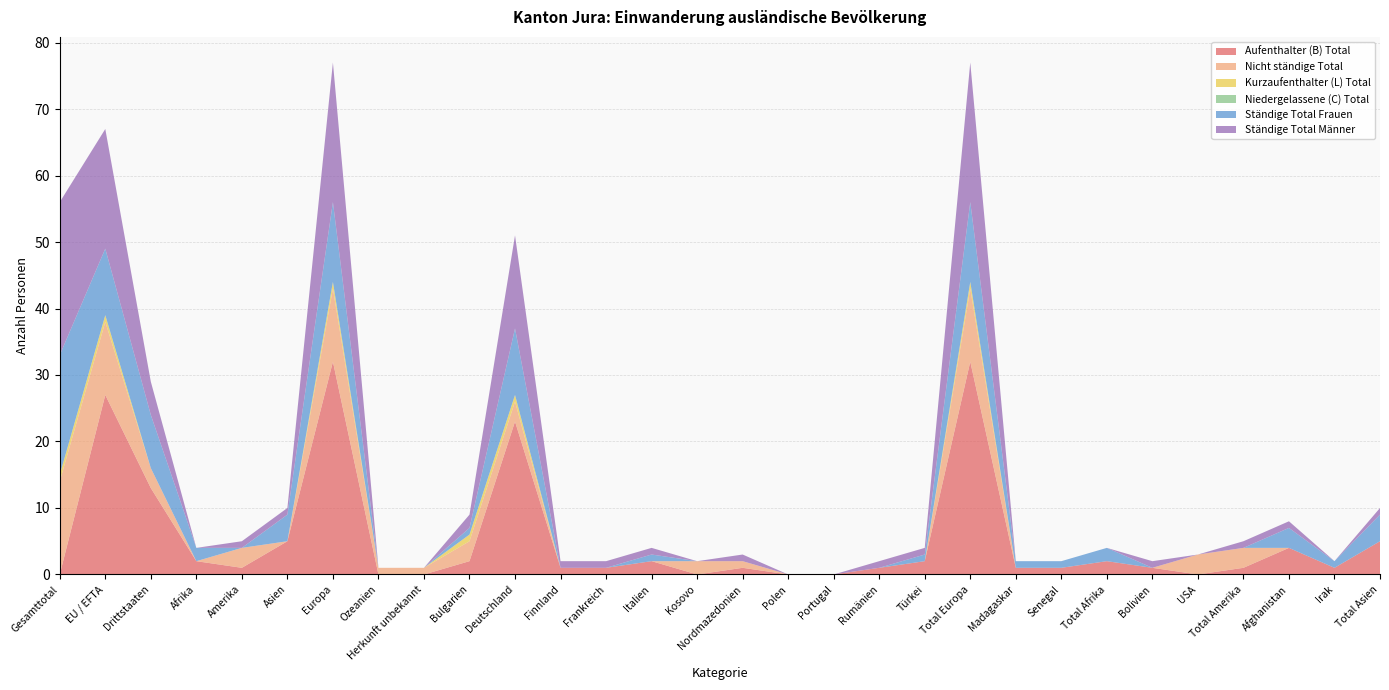

Reading left to right, extract all data points from this chart.

Aufenthalter (B) Total: 0	27	13	2	1	5	32	0	0	2	23	1	1	2	0	1	0	0	1	2	32	1	1	2	1	0	1	4	1	5
Nicht ständige Total: 14	11	3	0	3	0	11	1	1	3	3	0	0	0	2	1	0	0	0	0	11	0	0	0	0	3	3	0	0	0
Kurzaufenthalter (L) Total: 1	1	0	0	0	0	1	0	0	1	1	0	0	0	0	0	0	0	0	0	1	0	0	0	0	0	0	0	0	0
Niedergelassene (C) Total: 0	0	0	0	0	0	0	0	0	0	0	0	0	0	0	0	0	0	0	0	0	0	0	0	0	0	0	0	0	0
Ständige Total Frauen: 18	10	8	2	0	4	12	0	0	1	10	0	0	1	0	0	0	0	0	1	12	1	1	2	0	0	0	3	1	4
Ständige Total Männer: 23	18	5	0	1	1	21	0	0	2	14	1	1	1	0	1	0	0	1	1	21	0	0	0	1	0	1	1	0	1